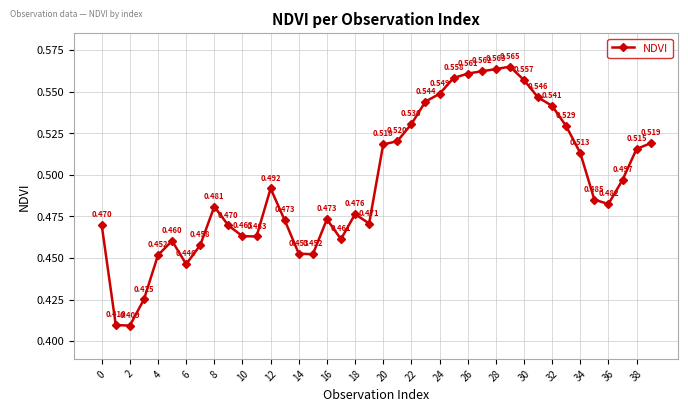

True or false: there are more than 1 points higher than both neighbors.

True